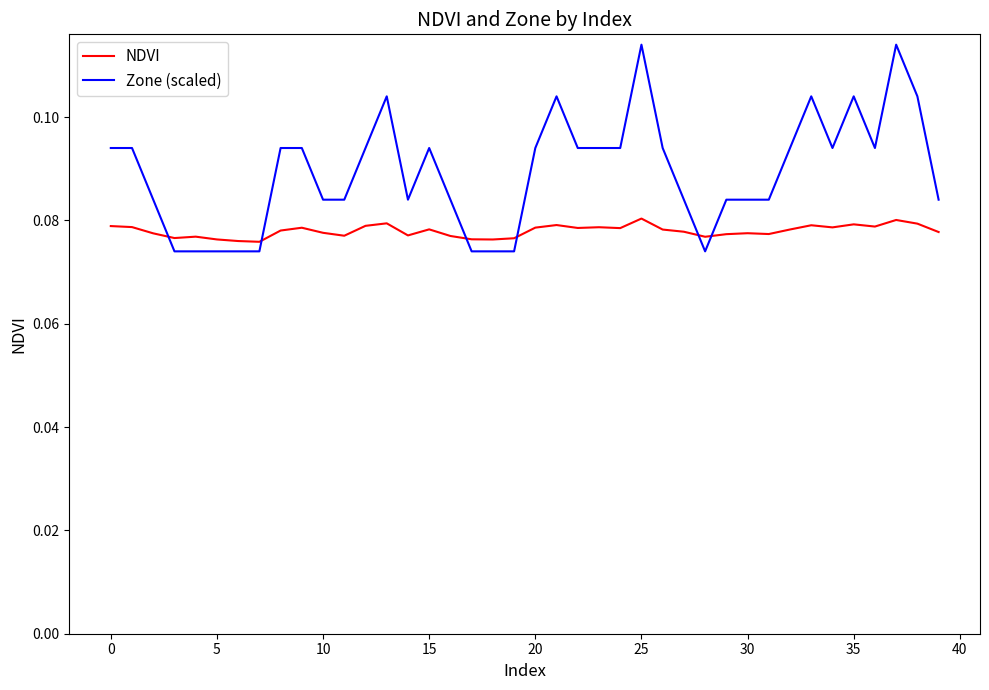

True or false: NDVI and Zone (scaled) cross at least once.

True